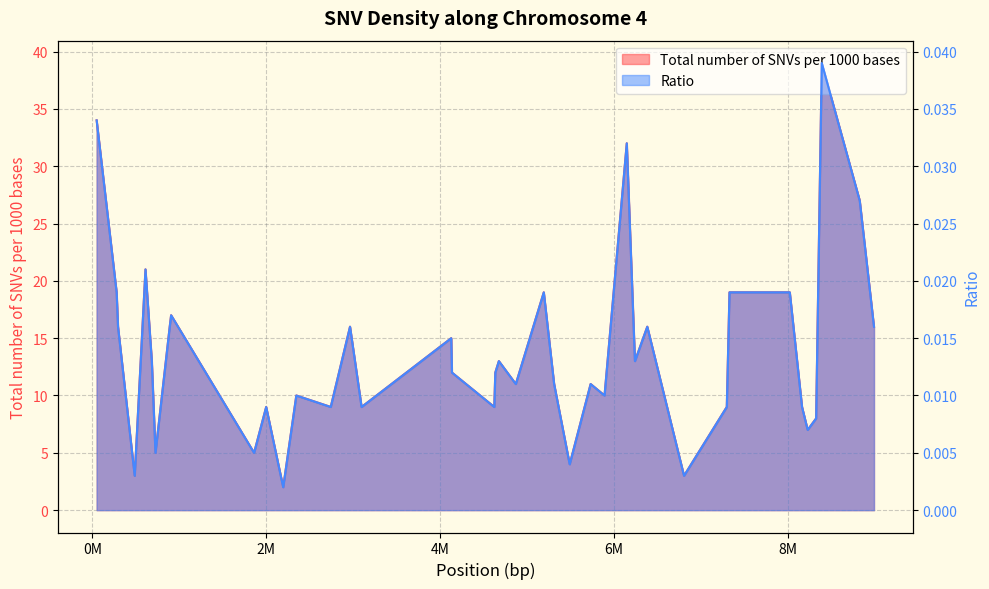

Does the chart display data point markers on the line(s)?

No